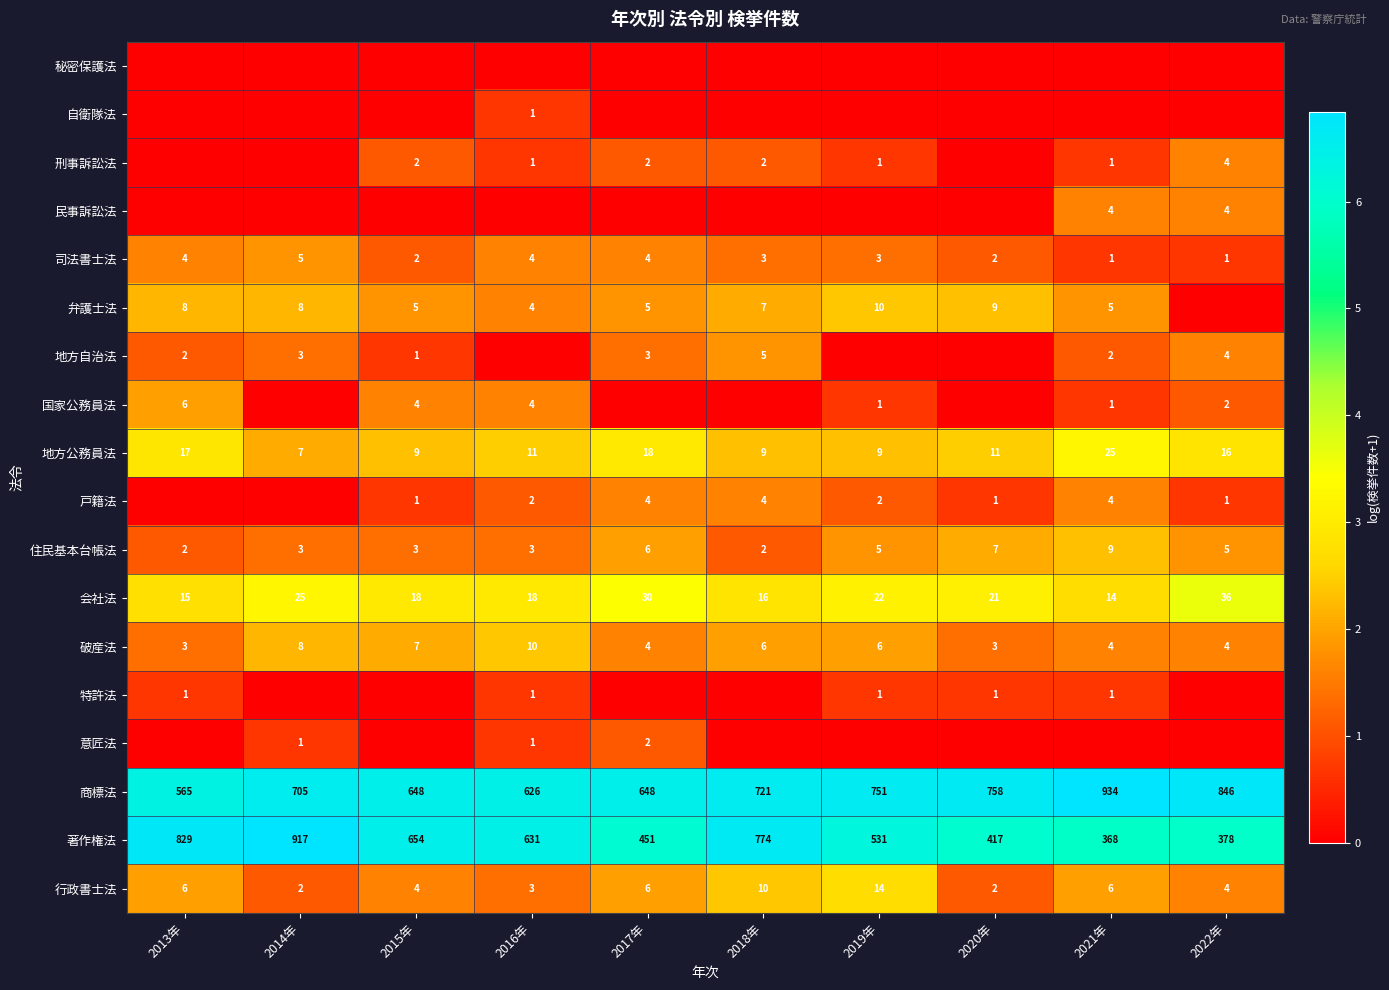

True or false: 弁護士法 has a value of 0.7 at 2014年.

False